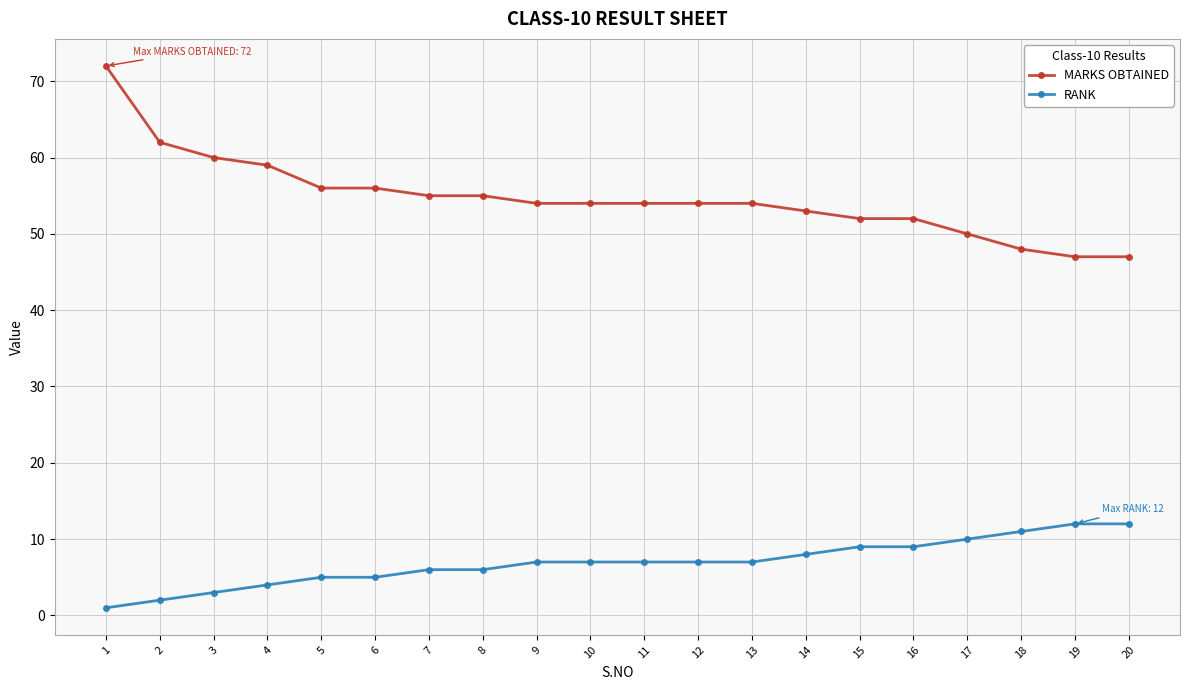

Which series has the widest spread of values?

MARKS OBTAINED